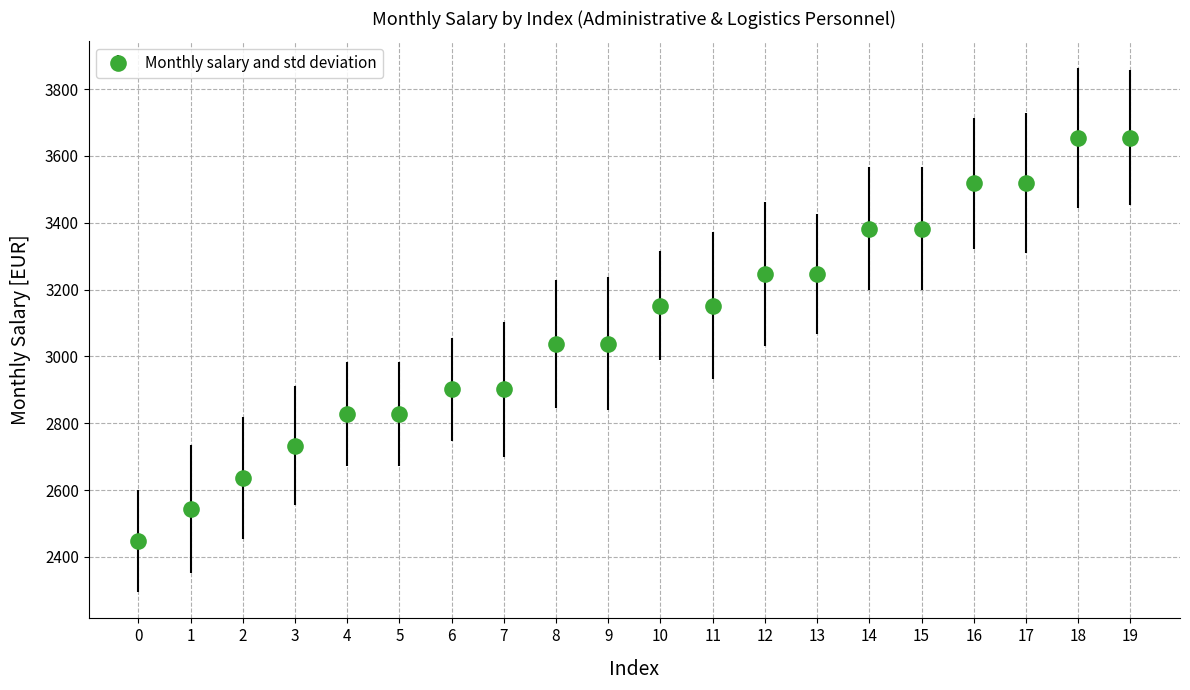

Which has a higher value, 18 or 11?

18